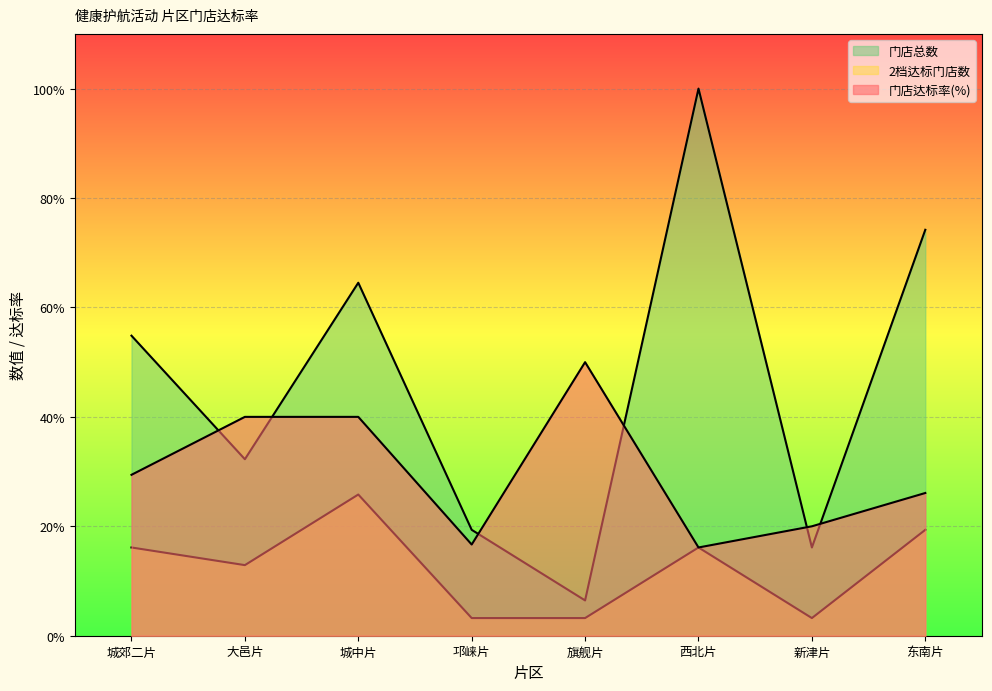

What is the total value across all series at 东南片?

119.6